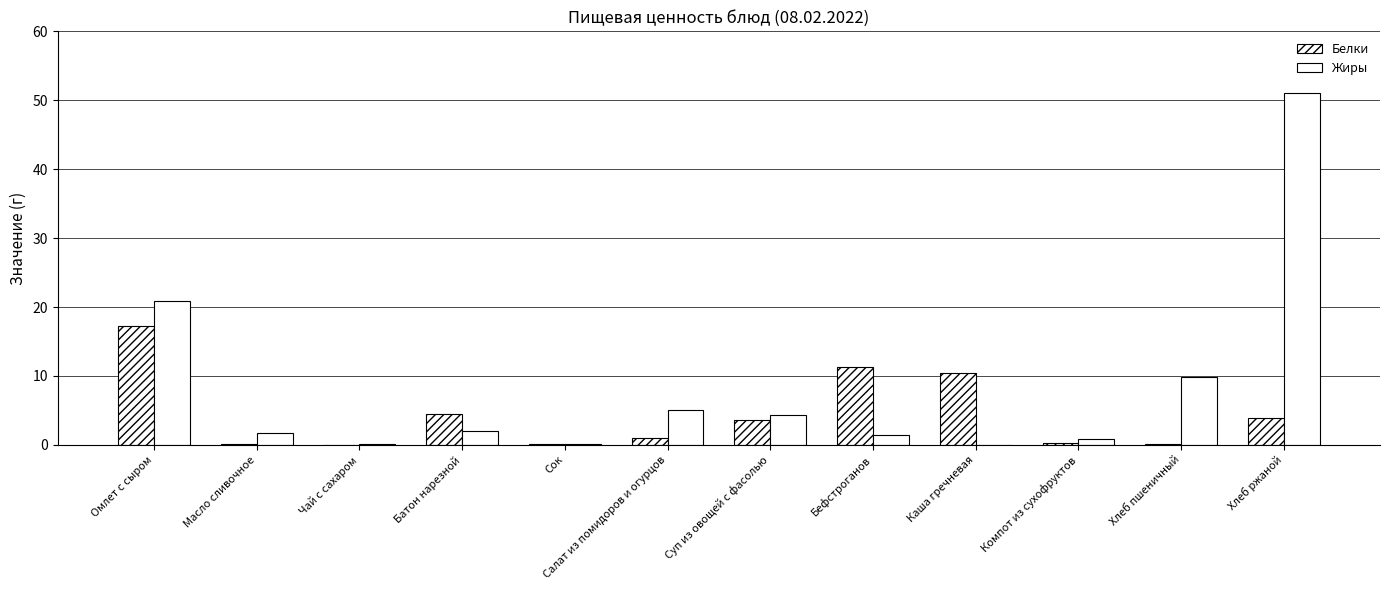

At Каша гречневая, list the series in order from smallest to largest.

Жиры, Белки